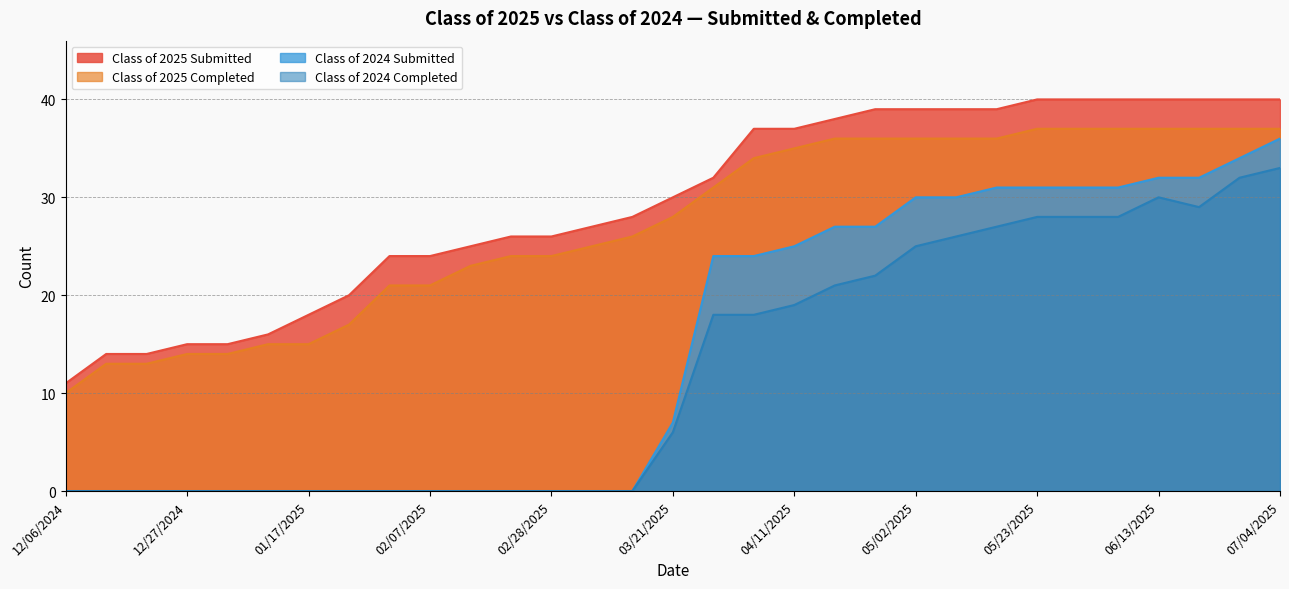

Does the chart have visible grid lines?

Yes